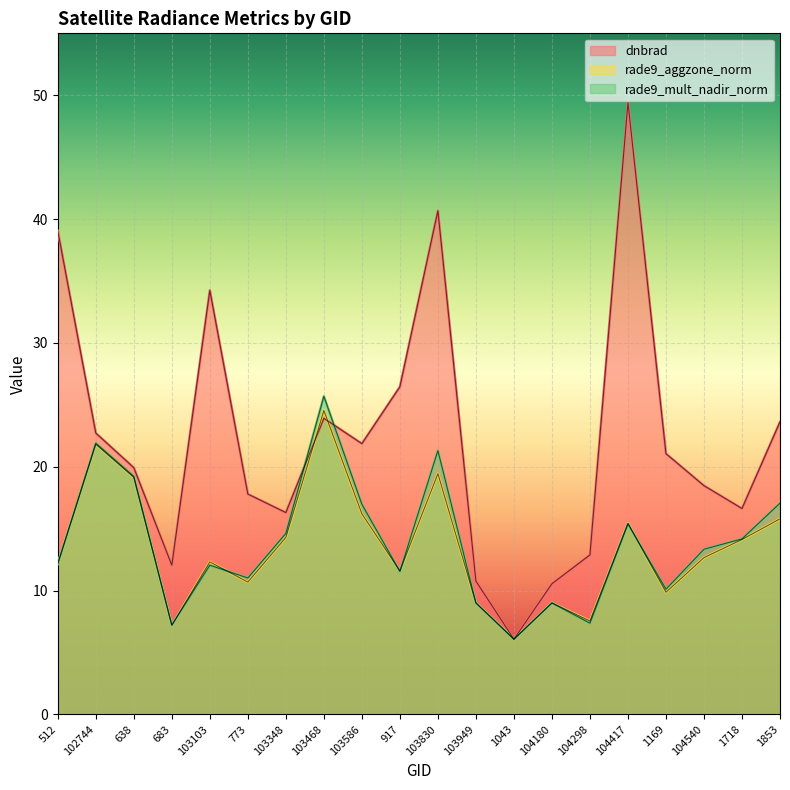

What are all the series names shown in the legend?

dnbrad, rade9_aggzone_norm, rade9_mult_nadir_norm